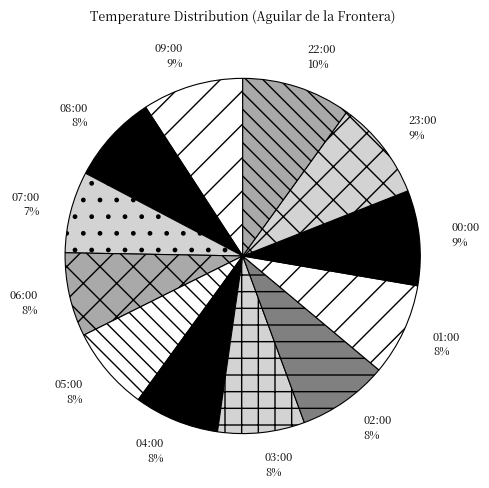

How many slices are in this pie chart?

12